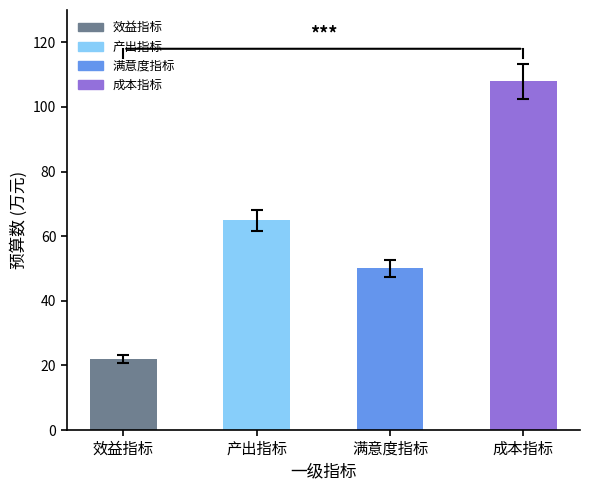

How many series are shown in this chart?

1